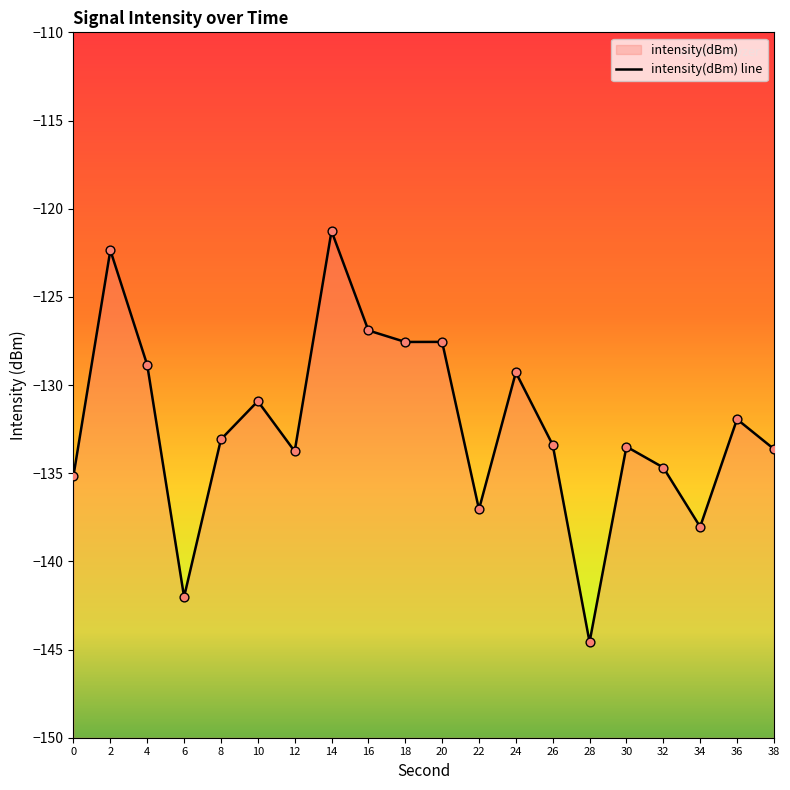

Which has a higher value, 26 or 18?

18